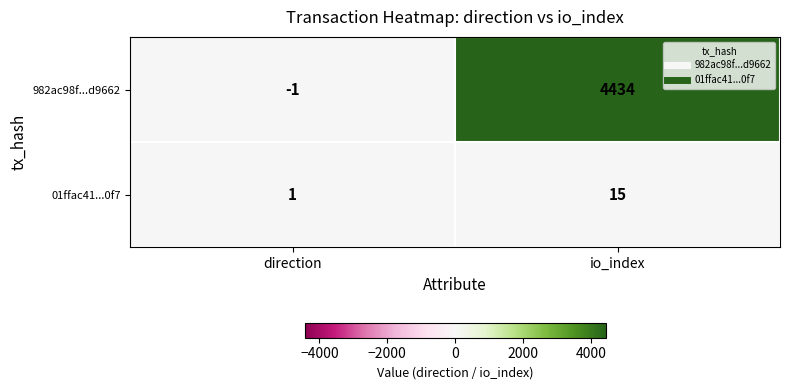

Reading right to left, list all the values displayed in this chart.

982ac98f...d9662: 4434	-1
01ffac41...0f7: 15	1